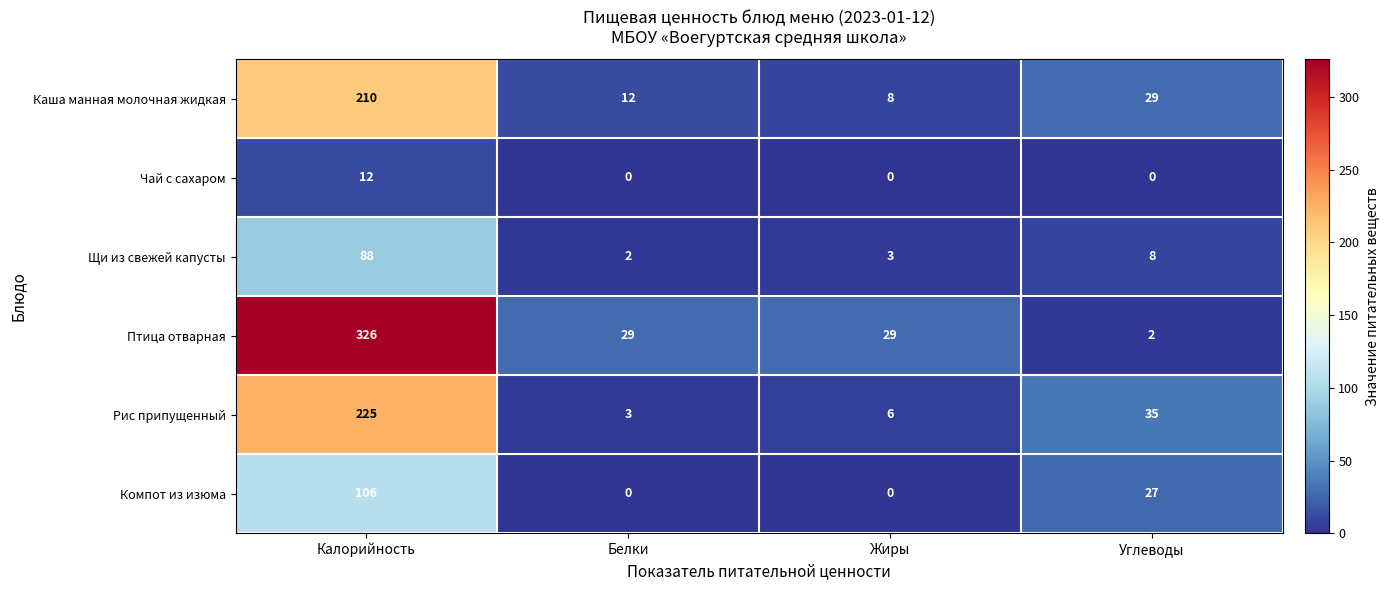

What is the spread (max minus min) of values at Калорийность?

314